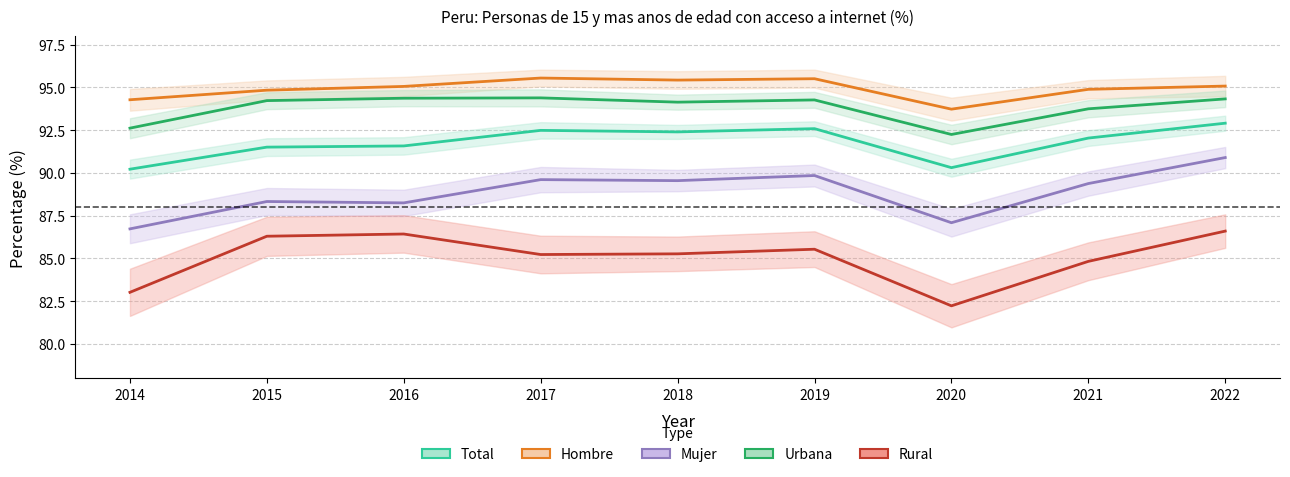

What is the greatest value displayed?

95.5